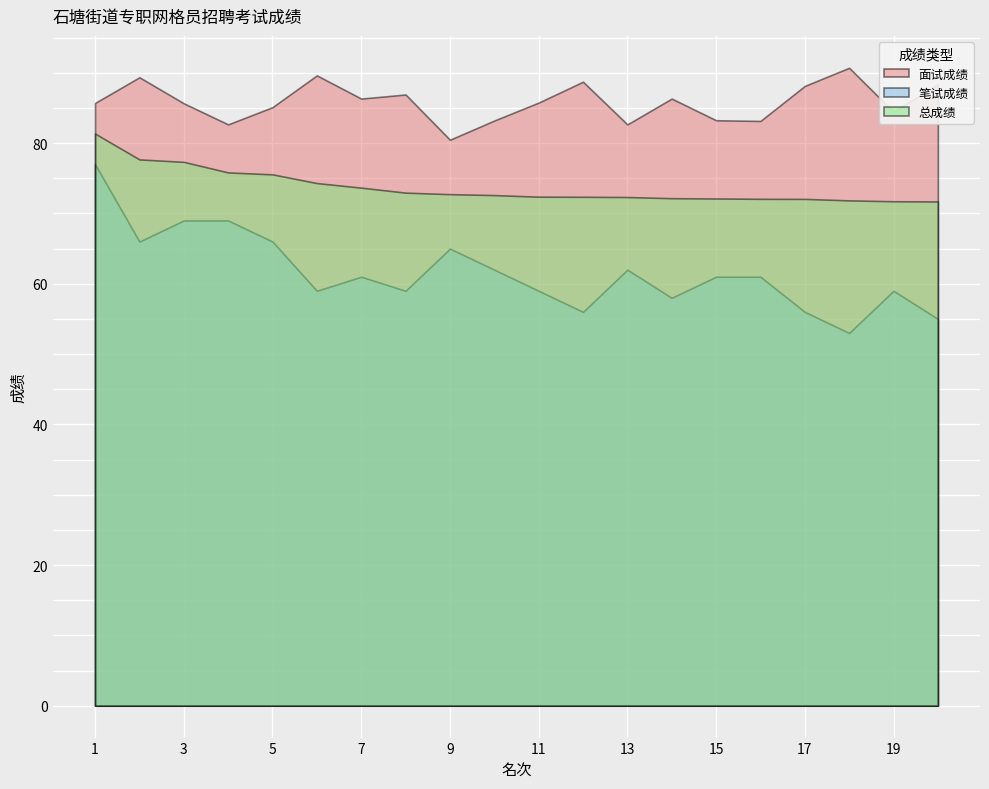

Which label corresponds to the smallest value in the chart?

18